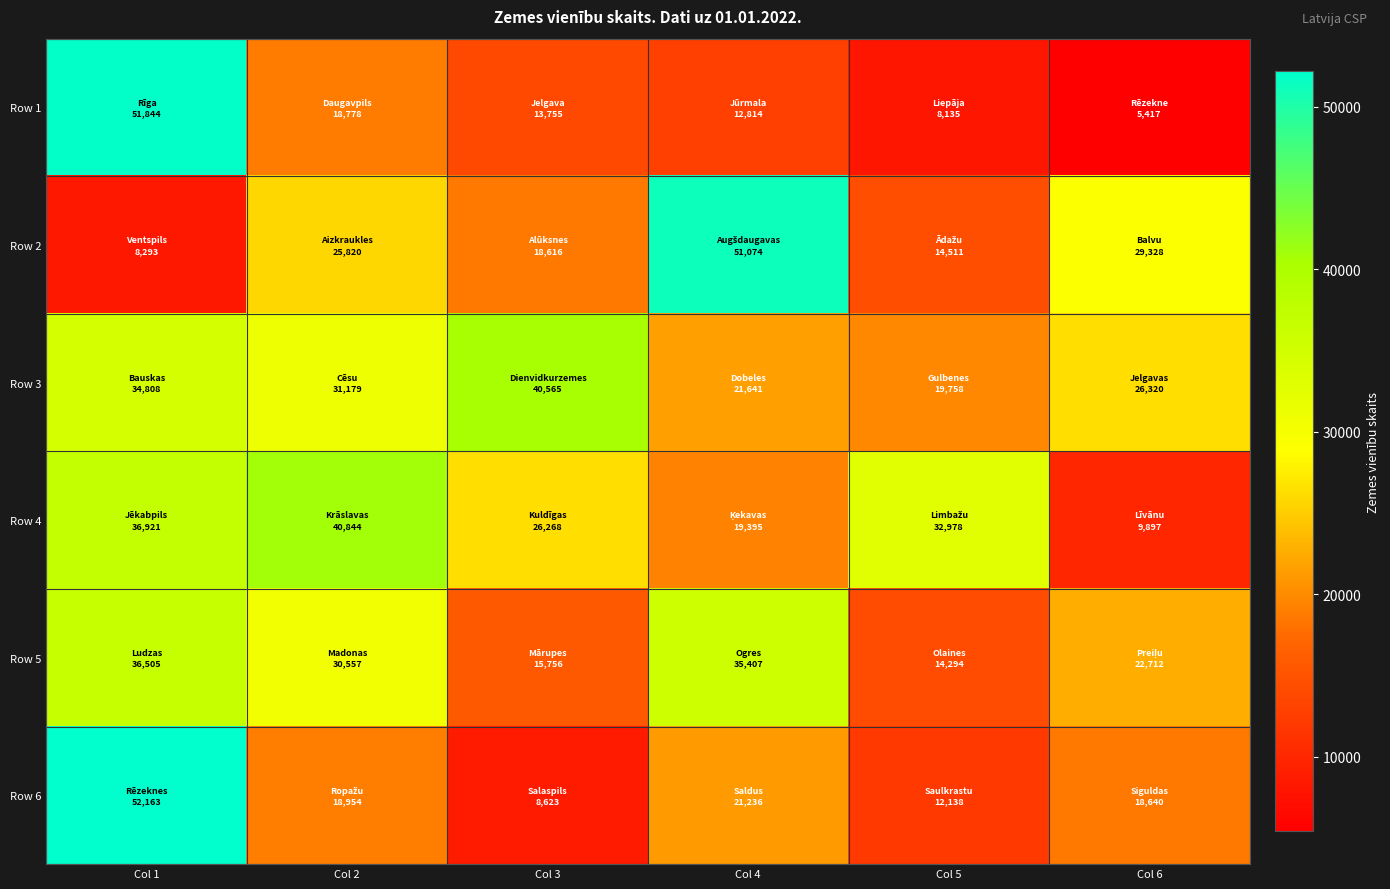

Which category has the lowest value across all series?

Col 6